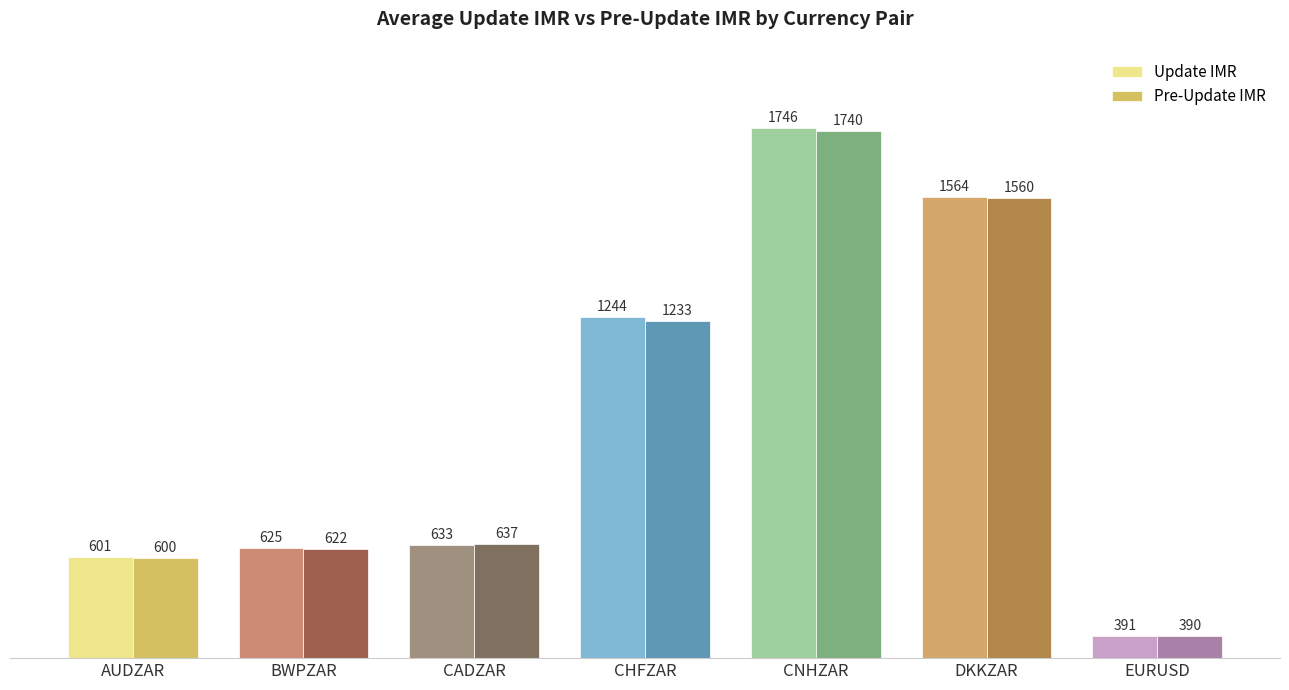

Is it true that Update IMR equals 1746.5 at CNHZAR?

True